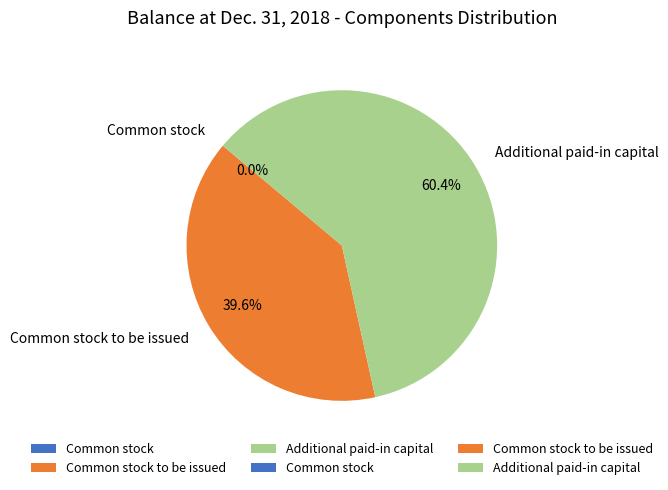

What is the largest slice in the pie chart?

Additional paid-in capital